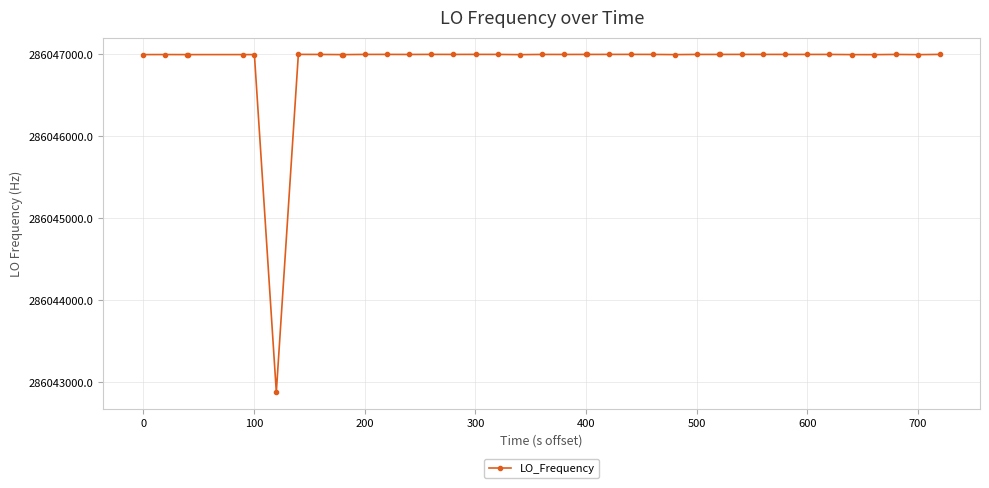

What is the smallest value displayed?

286042879.4